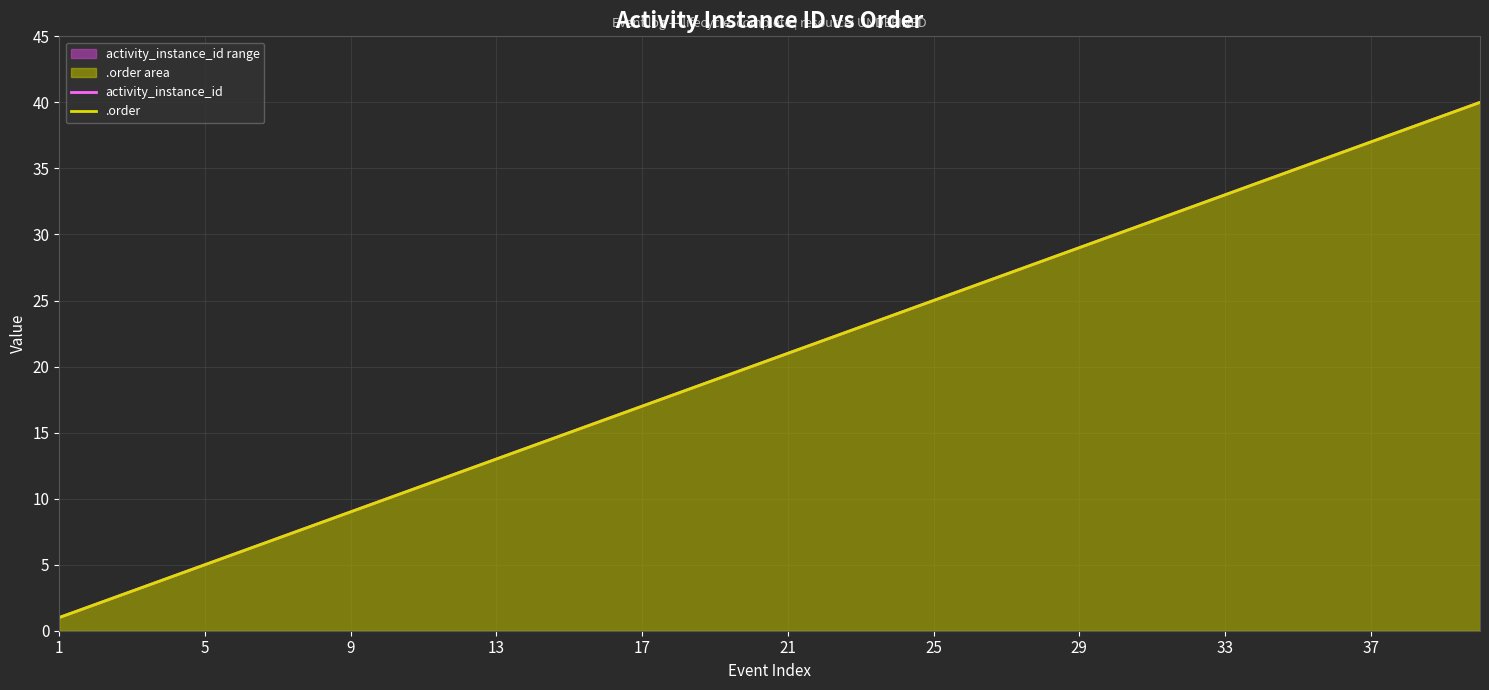

True or false: activity_instance_id has more than 1 points higher than both neighbors.

False